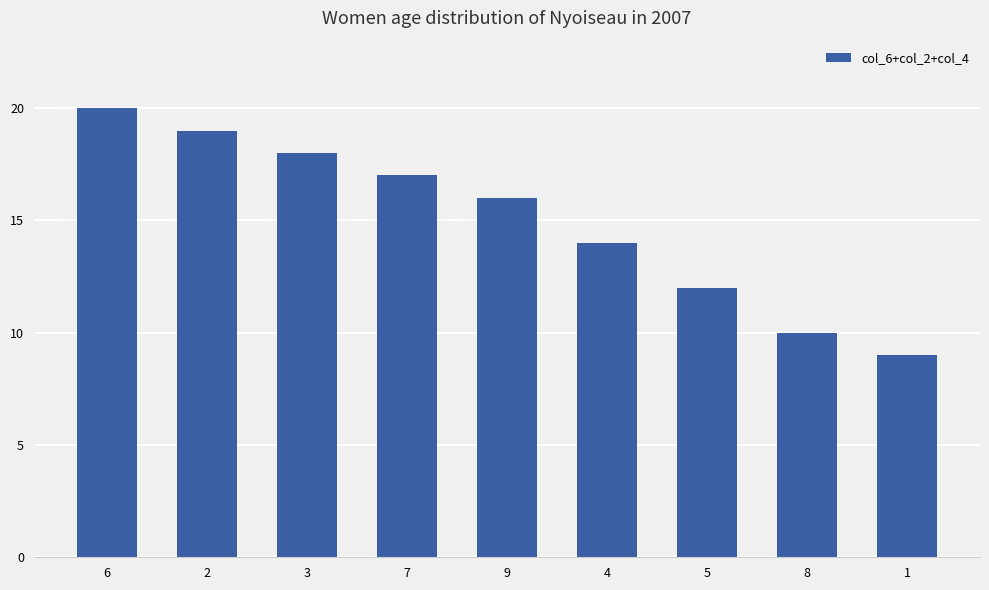

What is the sum of the values at 4 and 9?

30